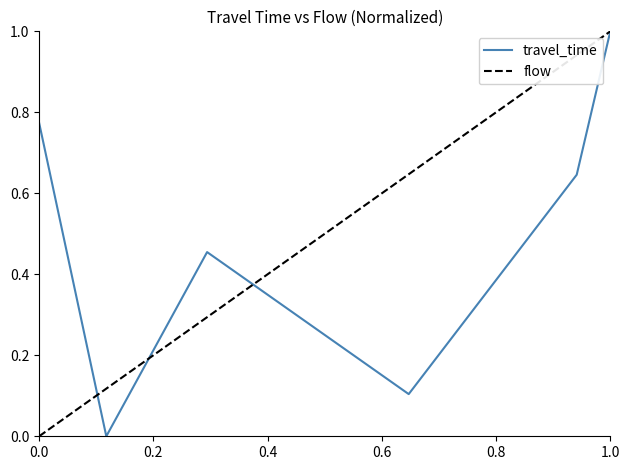

Does the chart have visible grid lines?

No